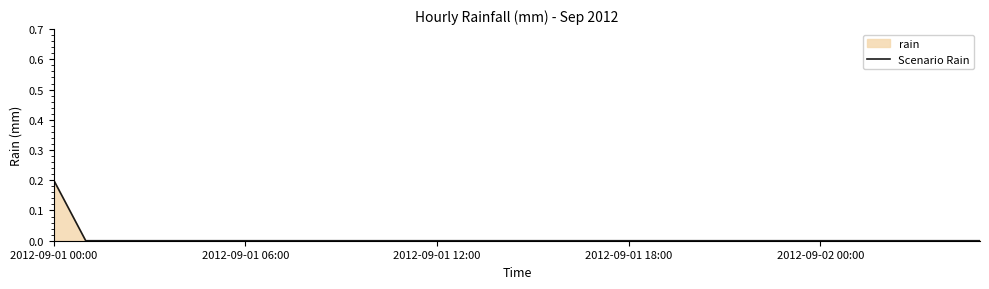

How many lines are shown in the chart?

1